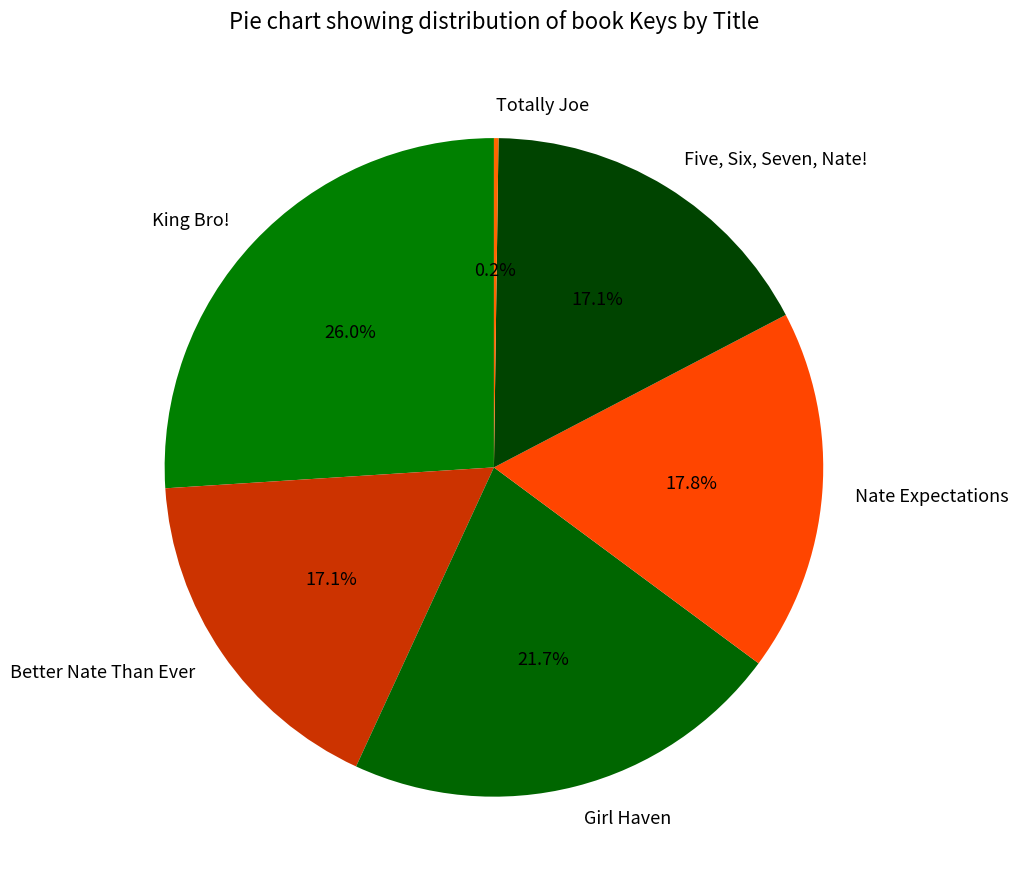

What percentage is the Girl Haven slice, to the nearest percent?

22%